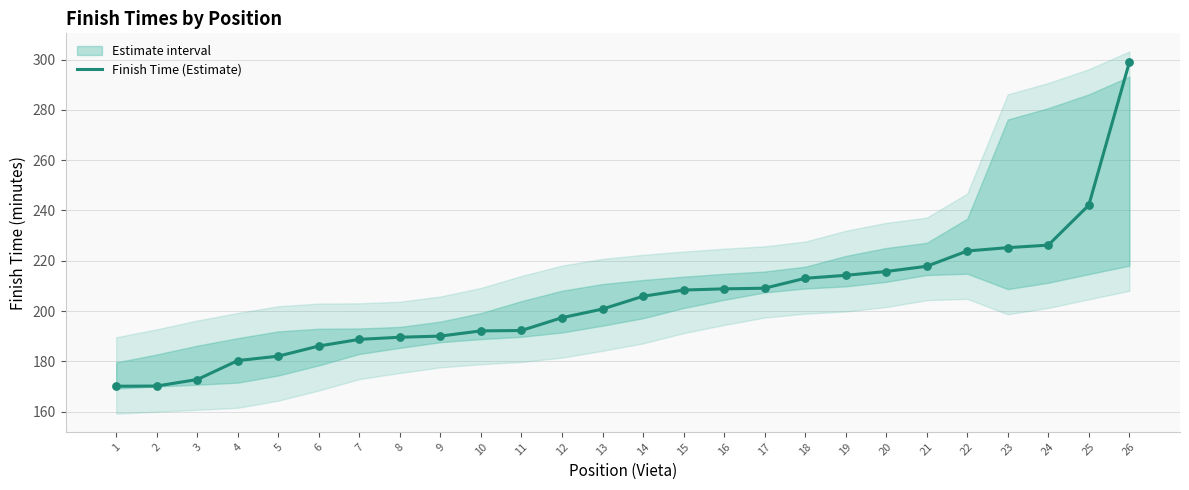

Which has a higher value, 20 or 15?

20